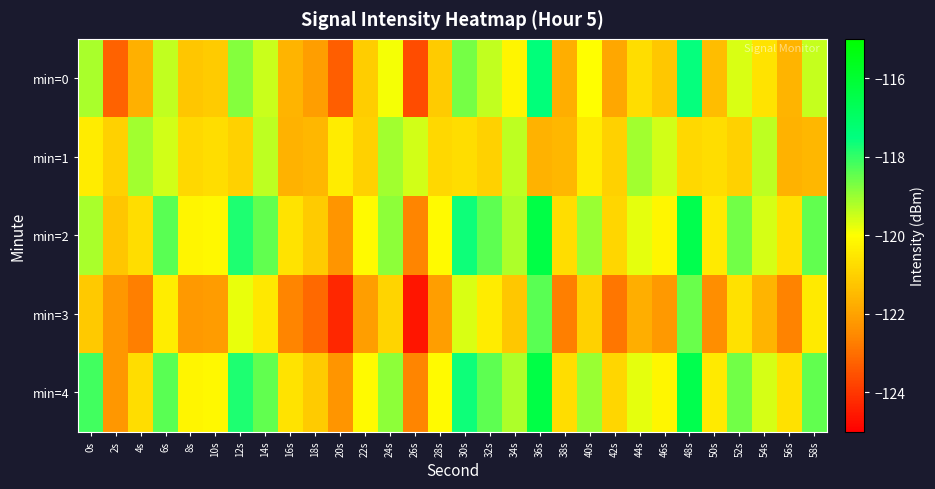

At which category is the sum across all series the highest?

48s